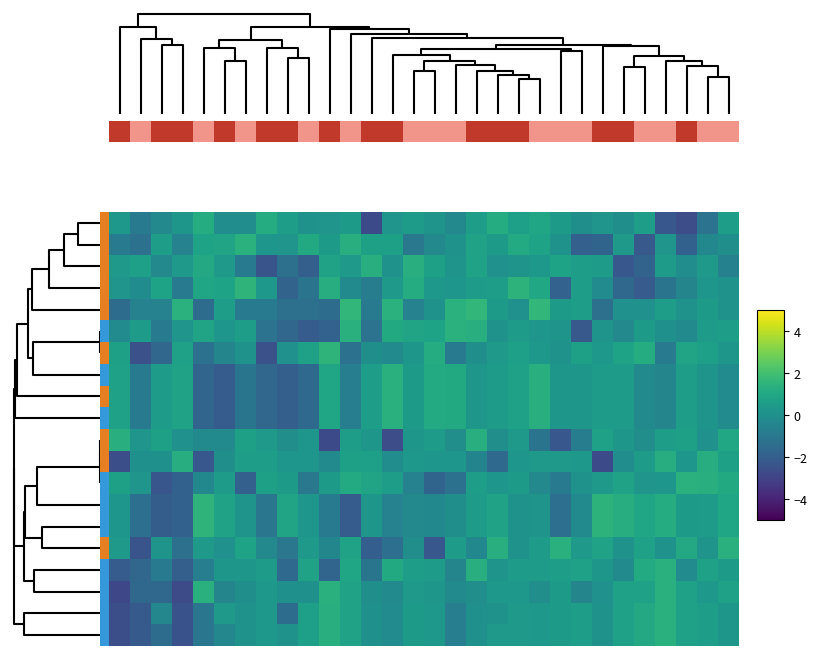

What is the smallest value displayed?

-2.8